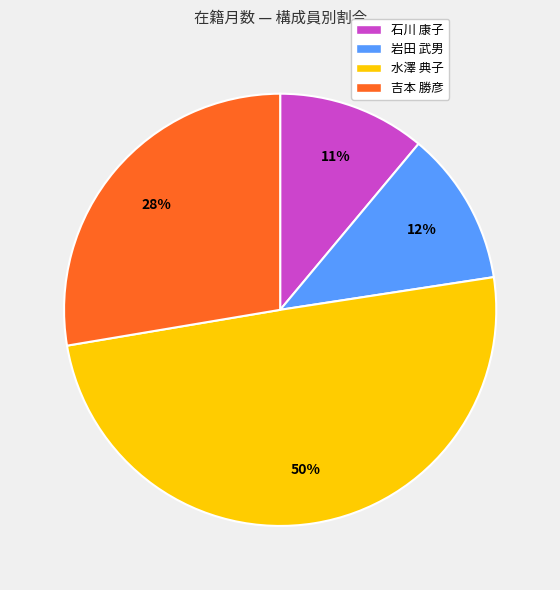

The 岩田 武男 slice represents 12% of the pie. True or false?

True